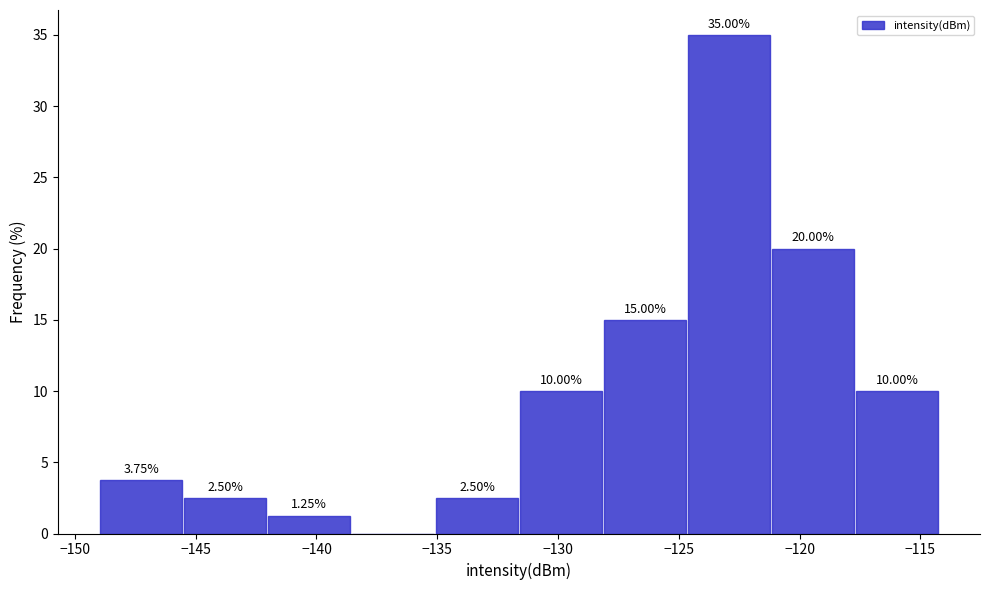

Which range on the x-axis has the tallest bar?

-124.5 to -121.0